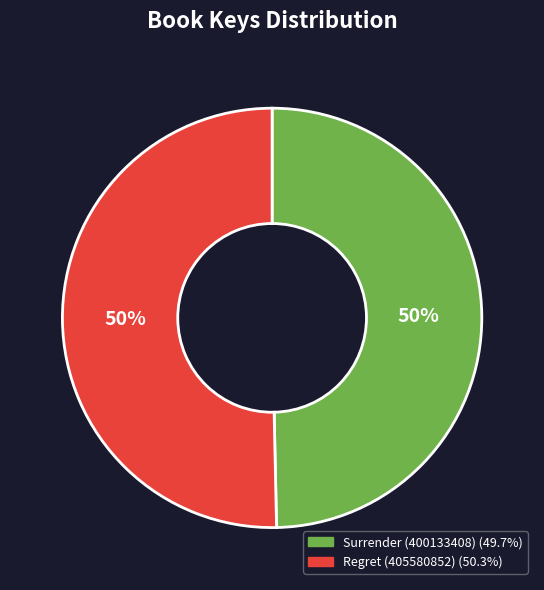

Is it true that Surrender (400133408) is 50% of the pie?

True